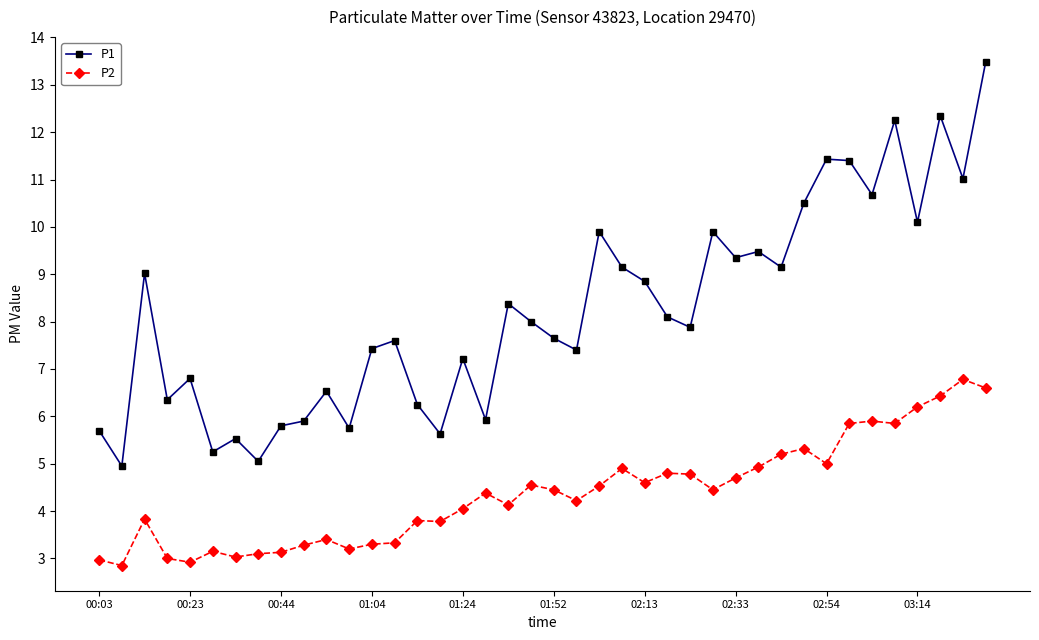

Which series has the largest range (max minus min)?

P1